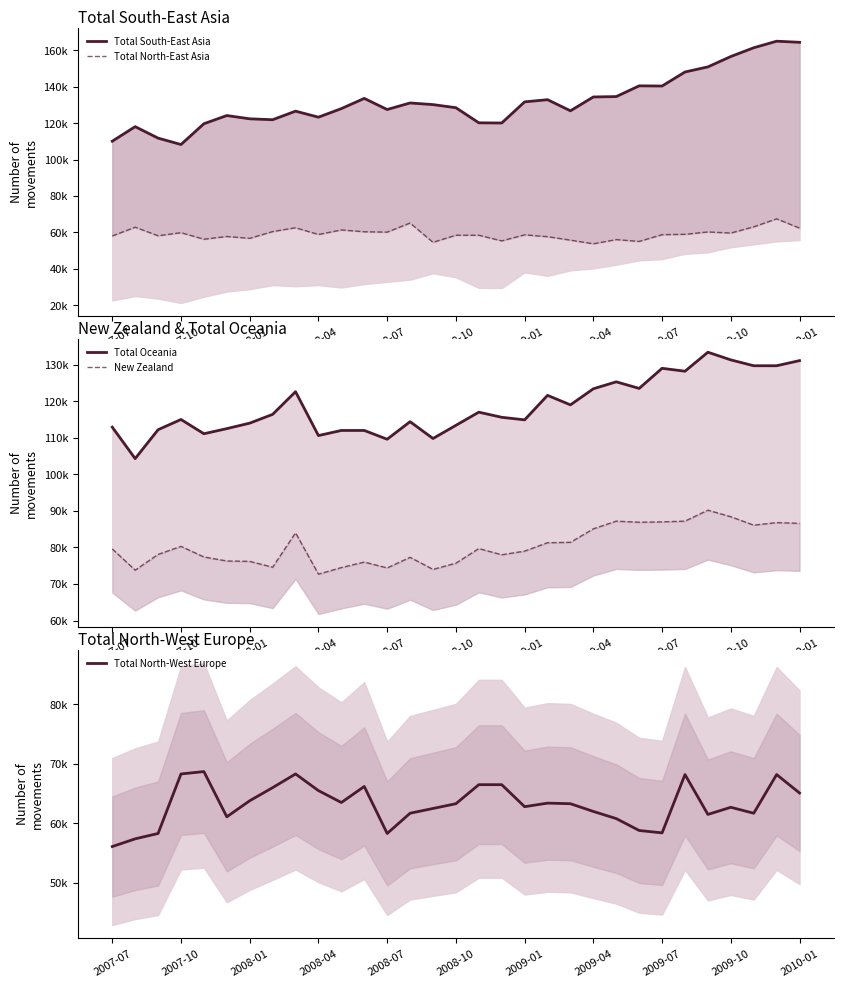

How many categories are shown in the chart?

31